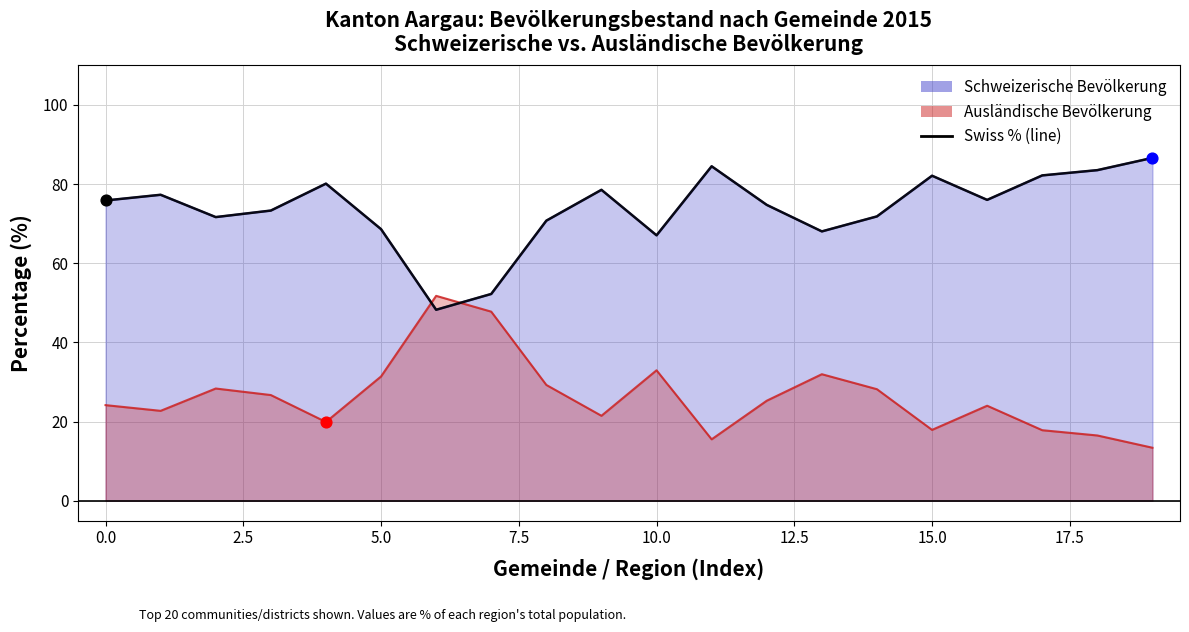

What is the change in value from 10.0 to 13?

-0.6